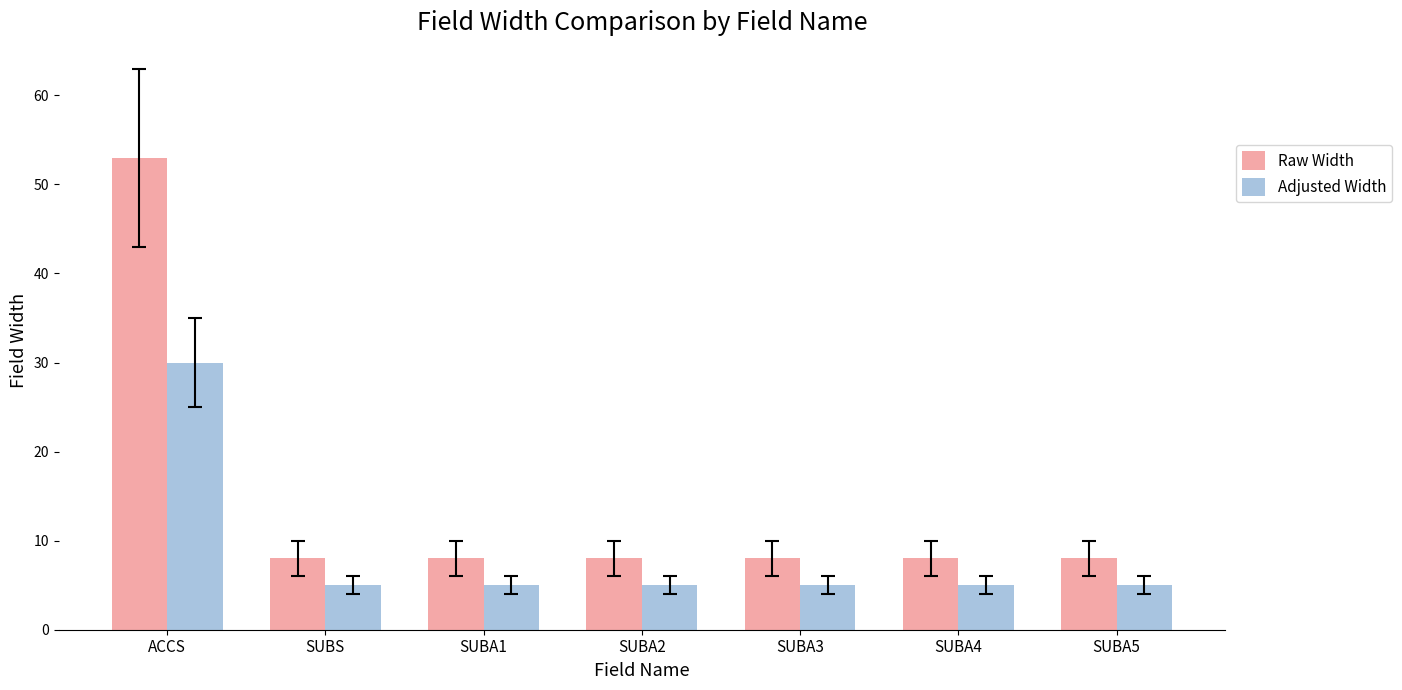

Reading left to right, extract all data points from this chart.

Raw Width: 53	8	8	8	8	8	8
Adjusted Width: 30	5	5	5	5	5	5